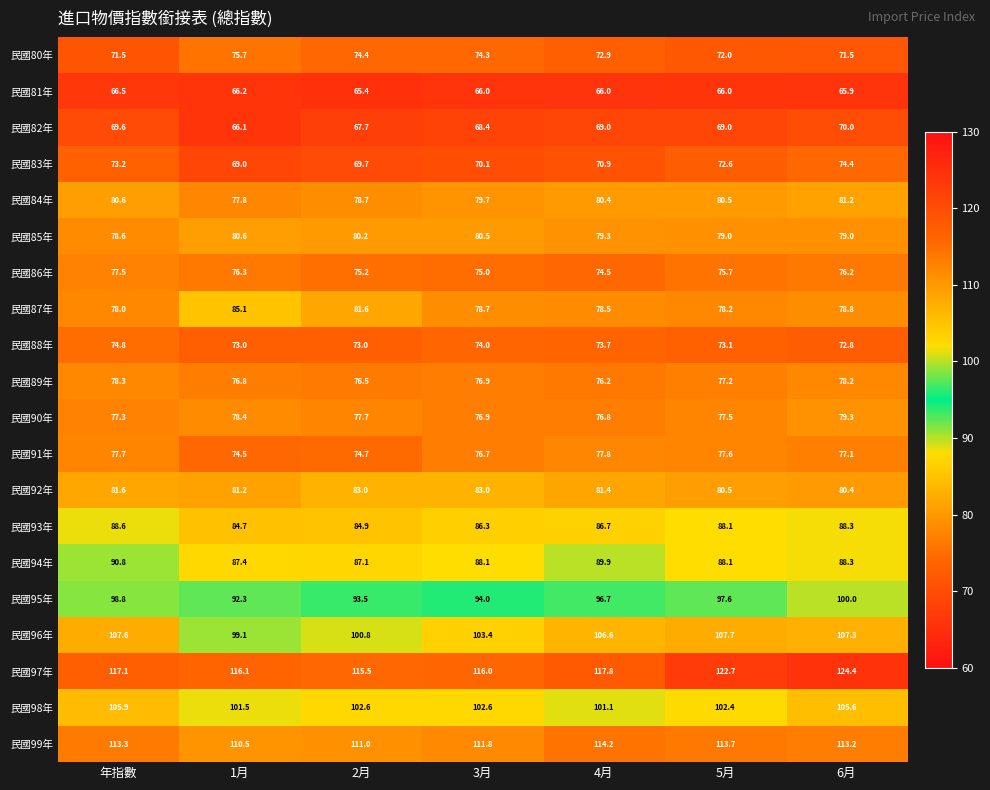

At which label does 民國99年 first exceed 113?

年指數